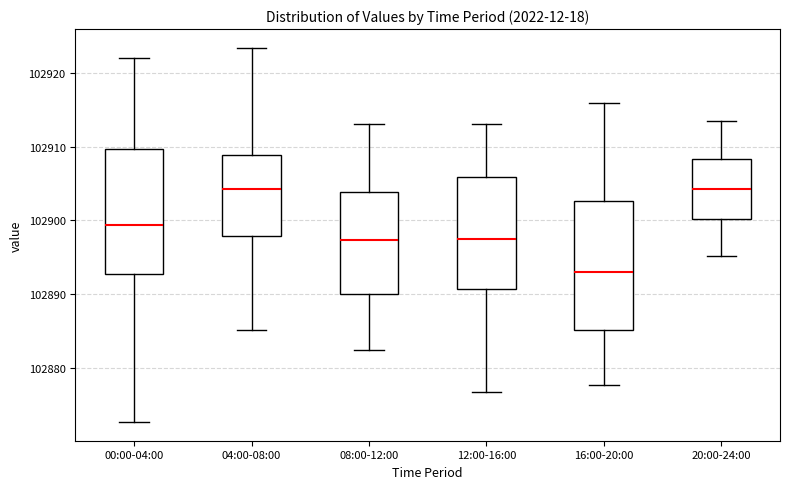

Where does the median line of the box for 08:00-12:00 sit on the y-axis? The values are not printed on the chart, so give them approximately, as read against the axis.

102897